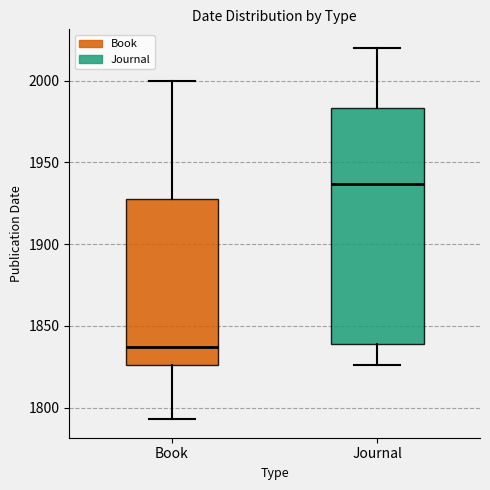

Reading left to right, transcribe this box plot: for each box, give where its median line is, the range the box spans, and where its two whiskers end, as read against the y-axis. The values are not printed on the chart, so give them approximately, as read against the axis.

Book: median 1835, box 1825 to 1930, whiskers 1795 to 2000
Journal: median 1935, box 1840 to 1985, whiskers 1825 to 2020